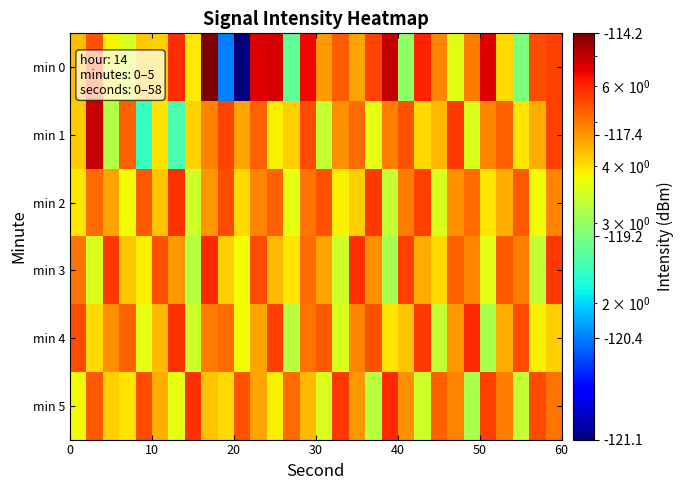

At how many categories does at least one series exceed 1?

30